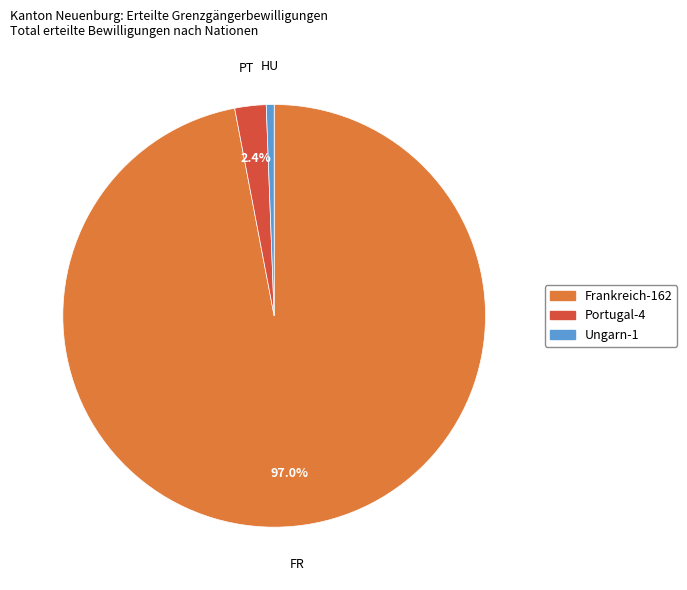

Is it true that Frankreich is 87% of the pie?

False